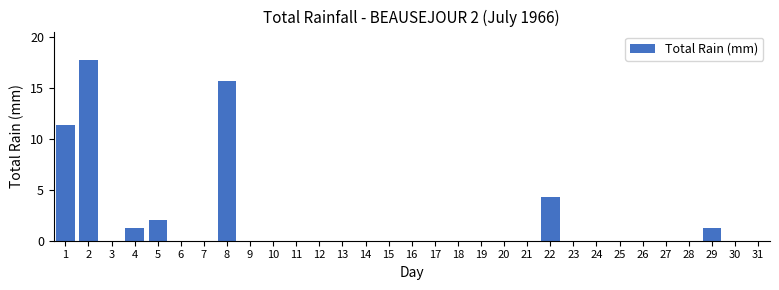

What is the maximum value shown in the chart?

17.8